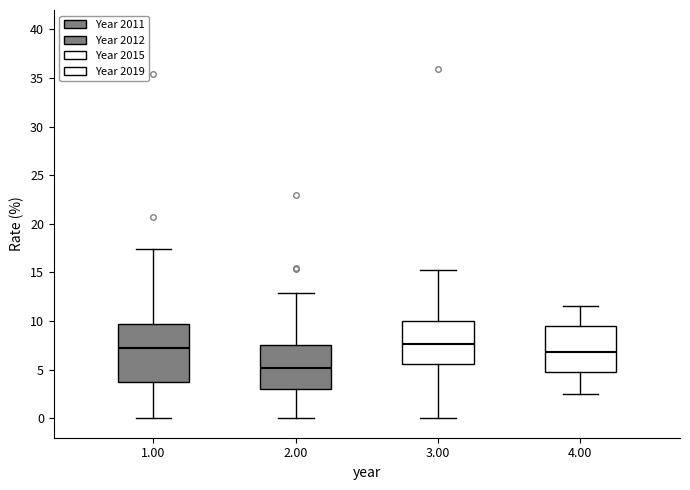

Where is the lower edge of the box at x = 1.00 on the y-axis? The values are not printed on the chart, so give them approximately, as read against the axis.

3.5